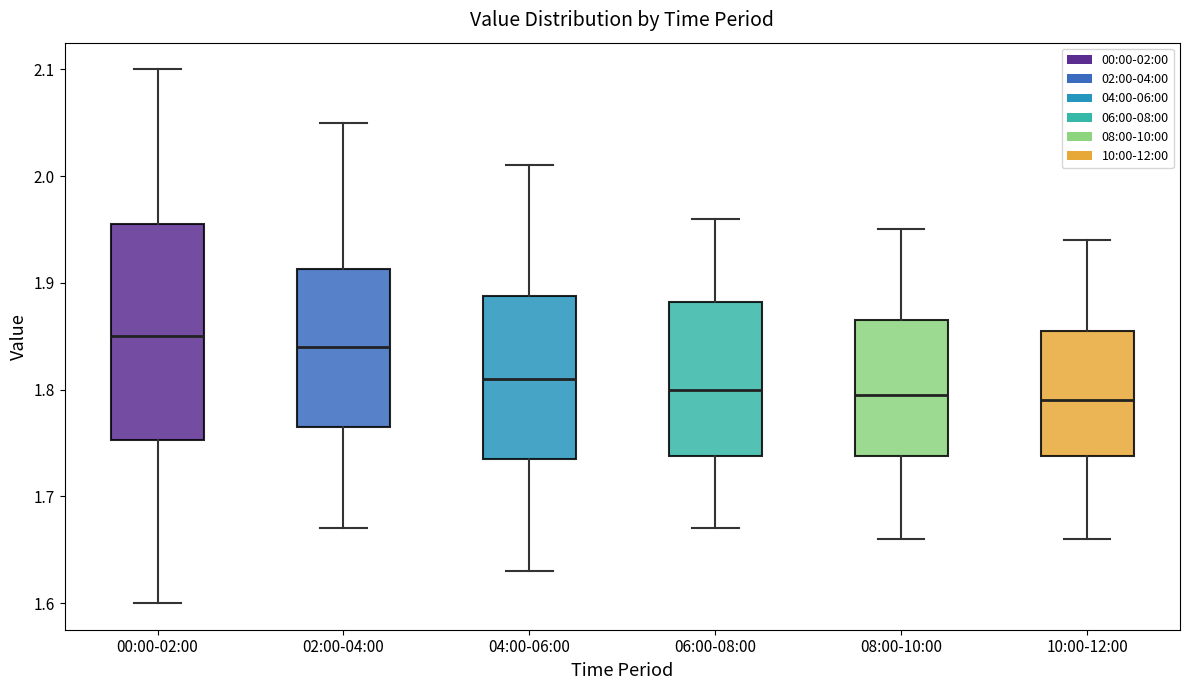

Reading left to right, transcribe this box plot: for each box, give where its median line is, the range the box spans, and where its two whiskers end, as read against the y-axis. The values are not printed on the chart, so give them approximately, as read against the axis.

00:00-02:00: median 1.85, box 1.75 to 1.96, whiskers 1.60 to 2.10
02:00-04:00: median 1.84, box 1.77 to 1.91, whiskers 1.67 to 2.05
04:00-06:00: median 1.81, box 1.74 to 1.89, whiskers 1.63 to 2.01
06:00-08:00: median 1.80, box 1.74 to 1.88, whiskers 1.67 to 1.96
08:00-10:00: median 1.80, box 1.74 to 1.87, whiskers 1.66 to 1.95
10:00-12:00: median 1.79, box 1.74 to 1.86, whiskers 1.66 to 1.94